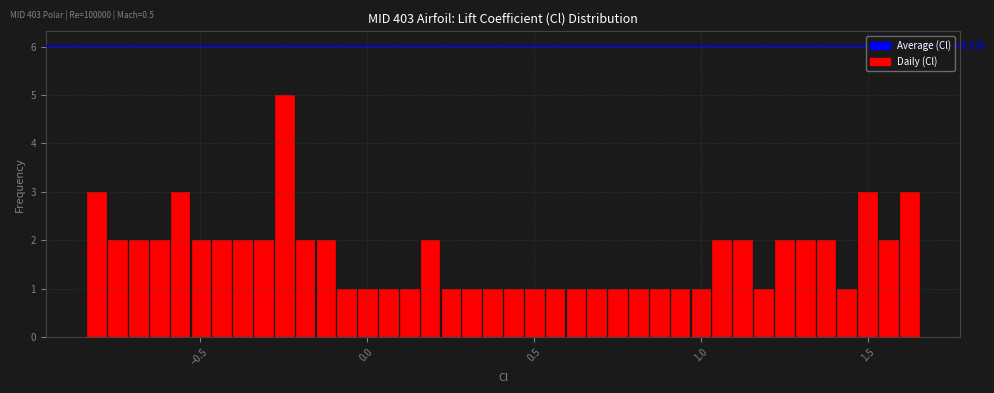

Around what value on the x-axis is the tallest bar? Give the approximate position of its centre, as read against the axis.

-0.25